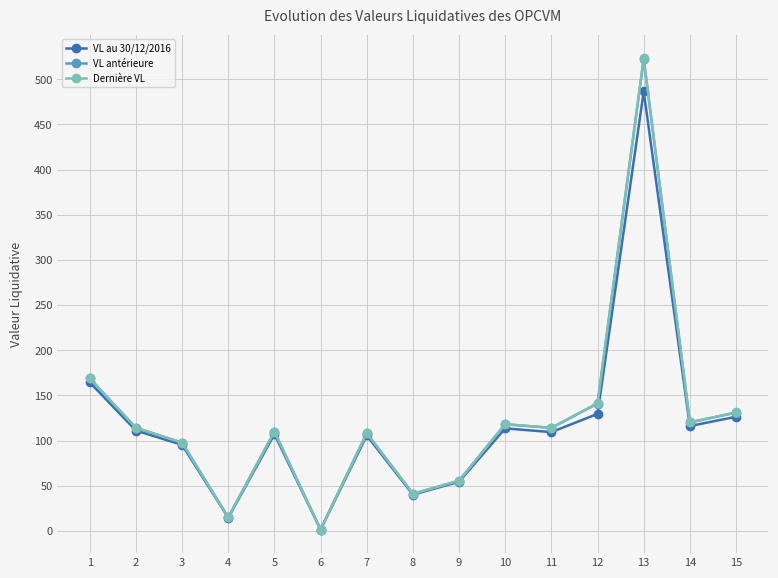

Where is the first local maximum for VL antérieure?

5